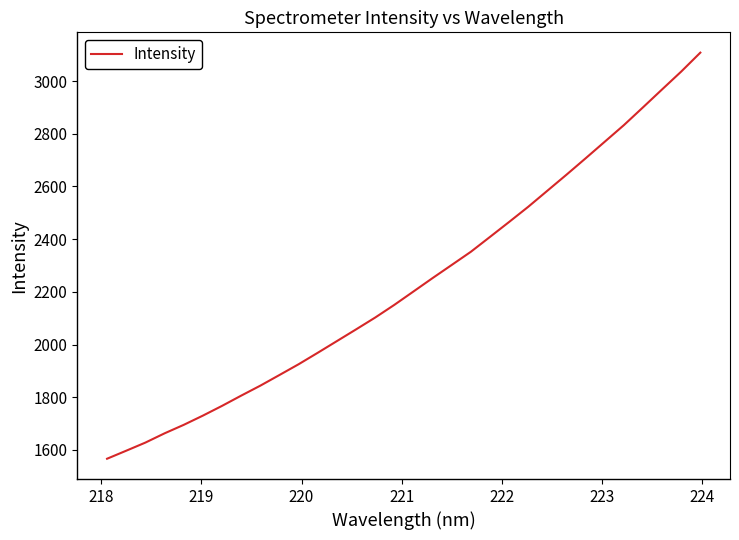

What is the smallest value displayed?

1566.5